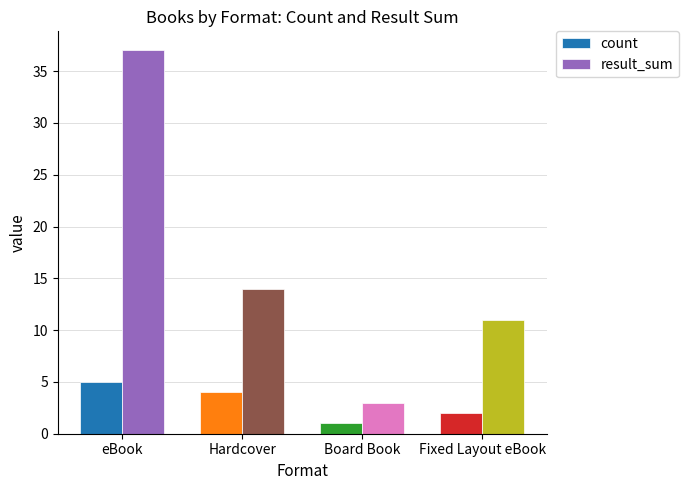

Rank the series at eBook from lowest to highest value.

count, result_sum